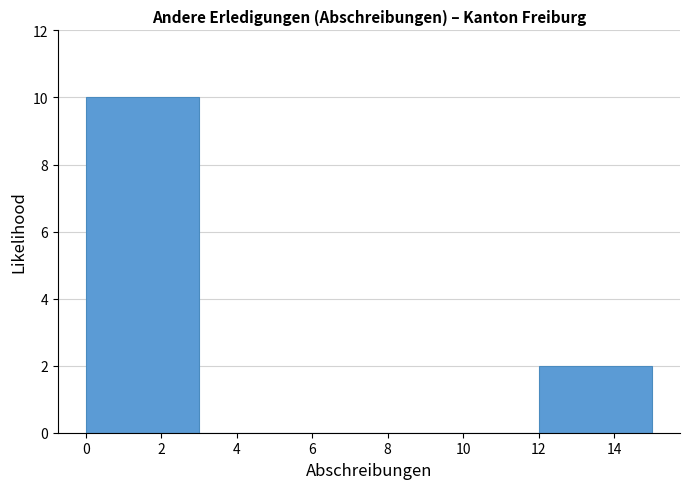

Reading left to right, list every bar in this chart as the range it spans on the x-axis followed by its height. The values are not printed on the chart, so give them approximately, as read against the axis.

0 to 3: 10
3 to 6: 0
6 to 9: 0
9 to 12: 0
12 to 15: 2